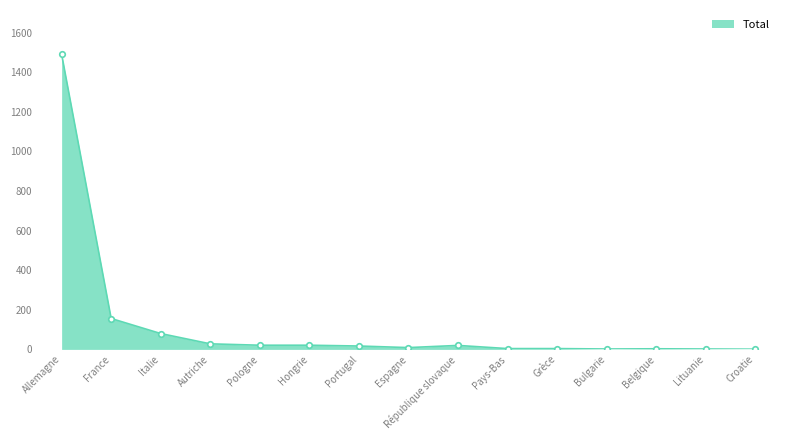

What is the label of the 8th point from the right?

Espagne